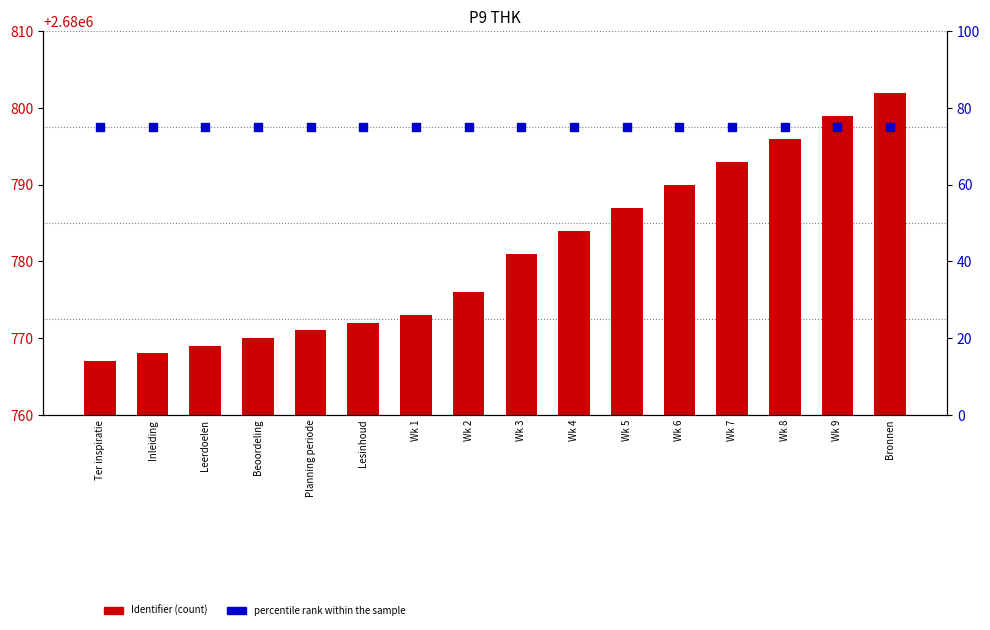

At how many categories does at least one series exceed 2043103?

16